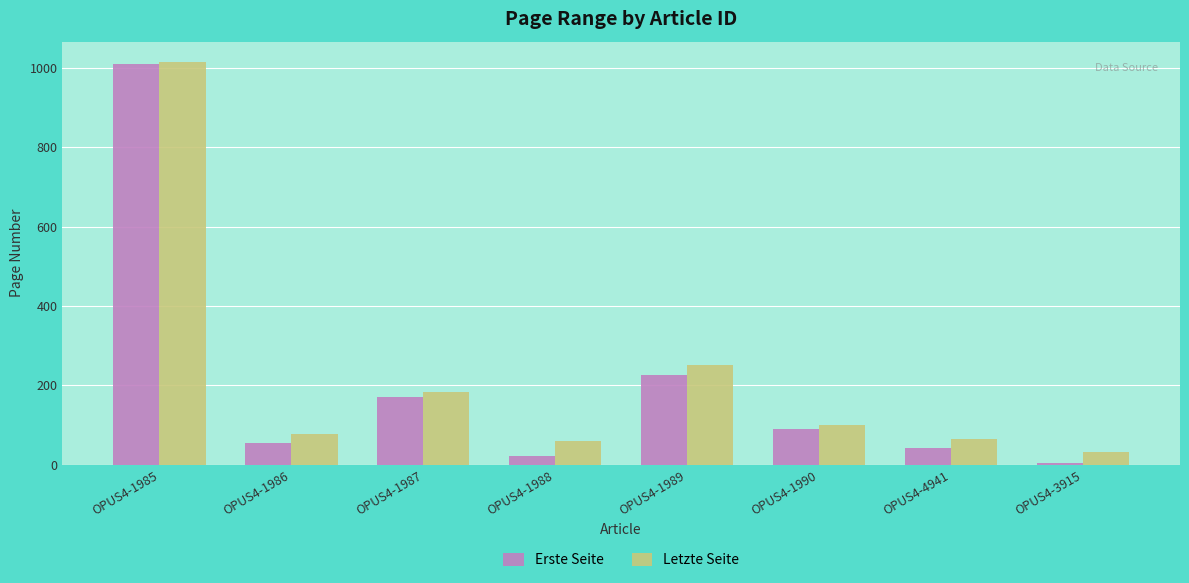

Is it true that Erste Seite equals 5 at OPUS4-3915?

True